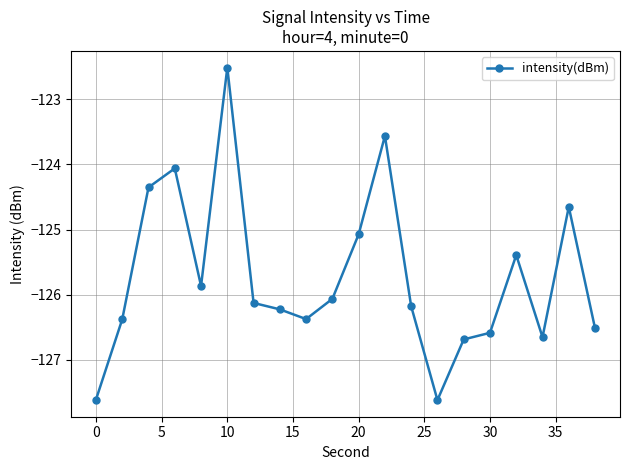

What is the minimum value shown in the chart?

-127.6